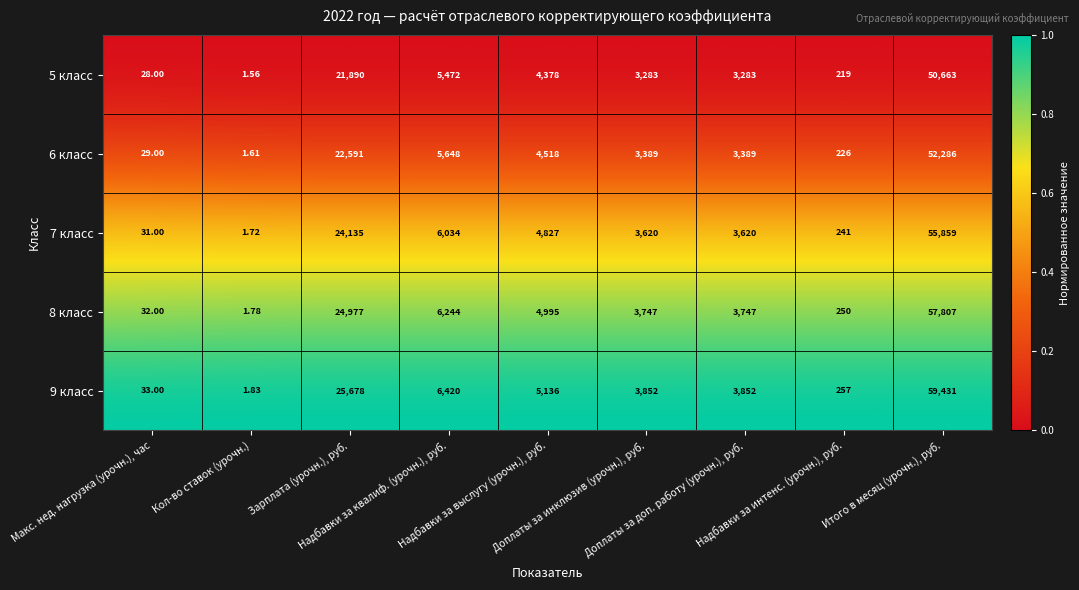

Count the number of data series in this chart.

5